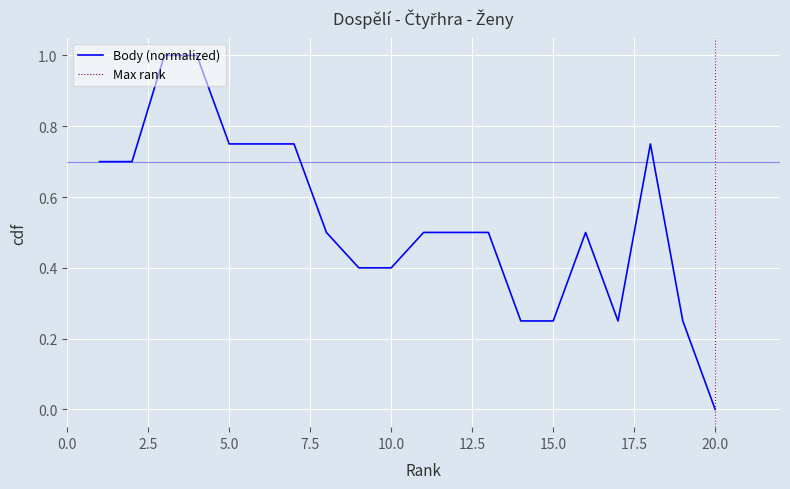

What is the average value?

0.5